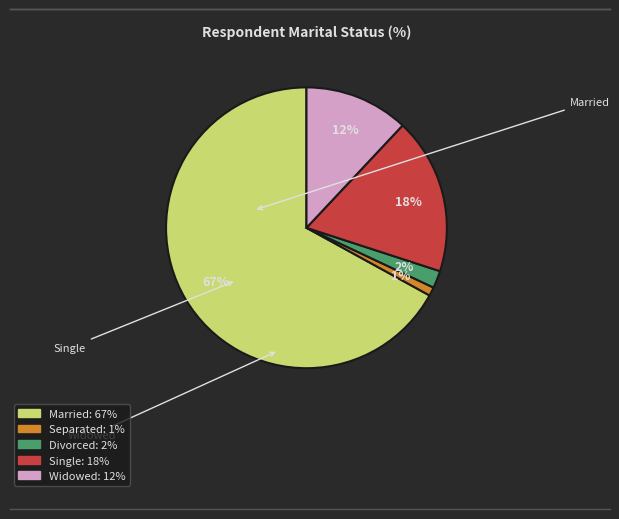

Is there any slice that represents more than half of the pie?

Yes